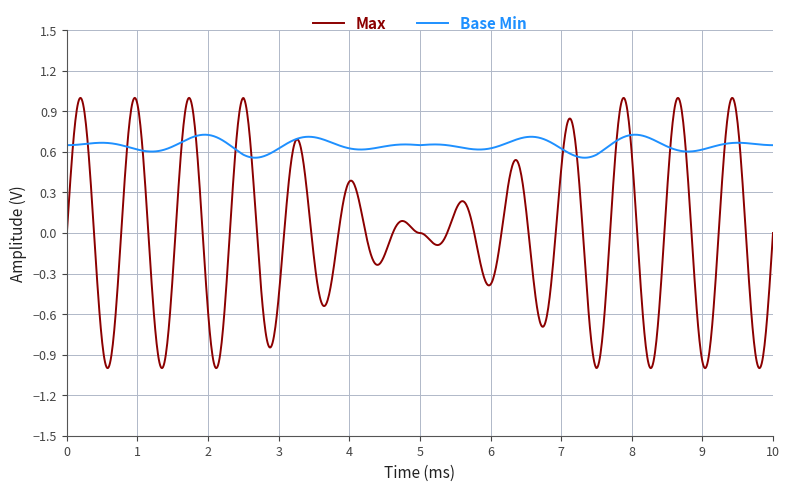

Rank the series by their maximum value, from highest to lowest.

Max, Base Min